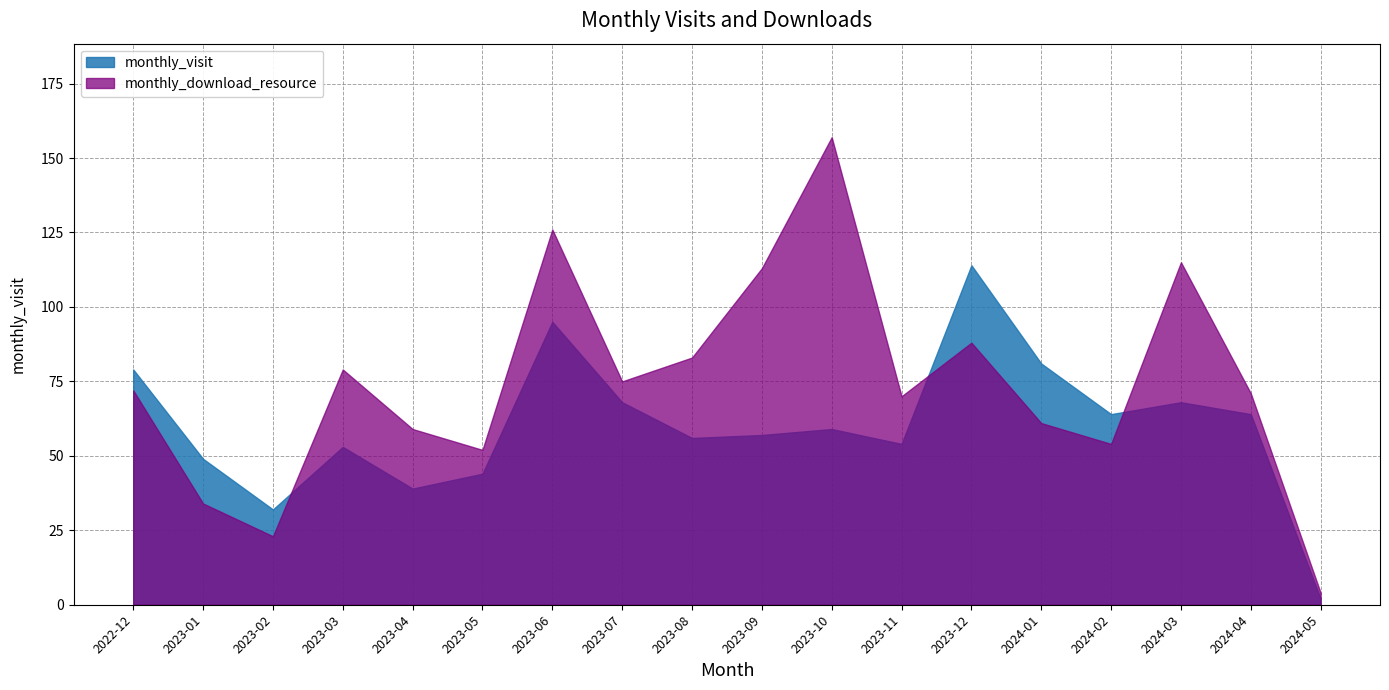

At which label is monthly_visit closest to 58?

2023-09